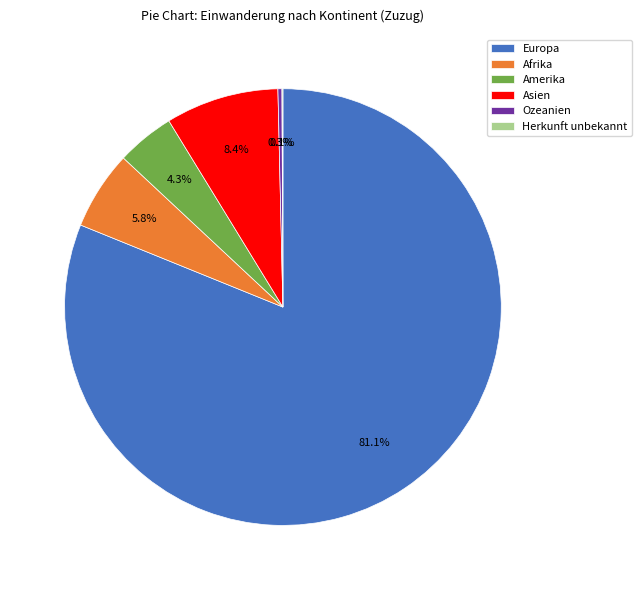

True or false: Europa accounts for 92% of the total.

False